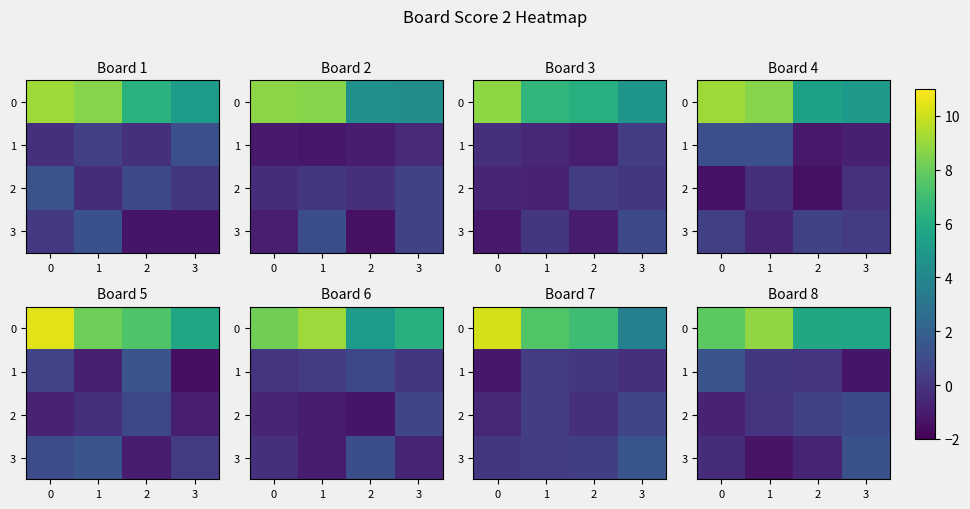

The value of row_2 at 2 is 0.9. True or false?

True